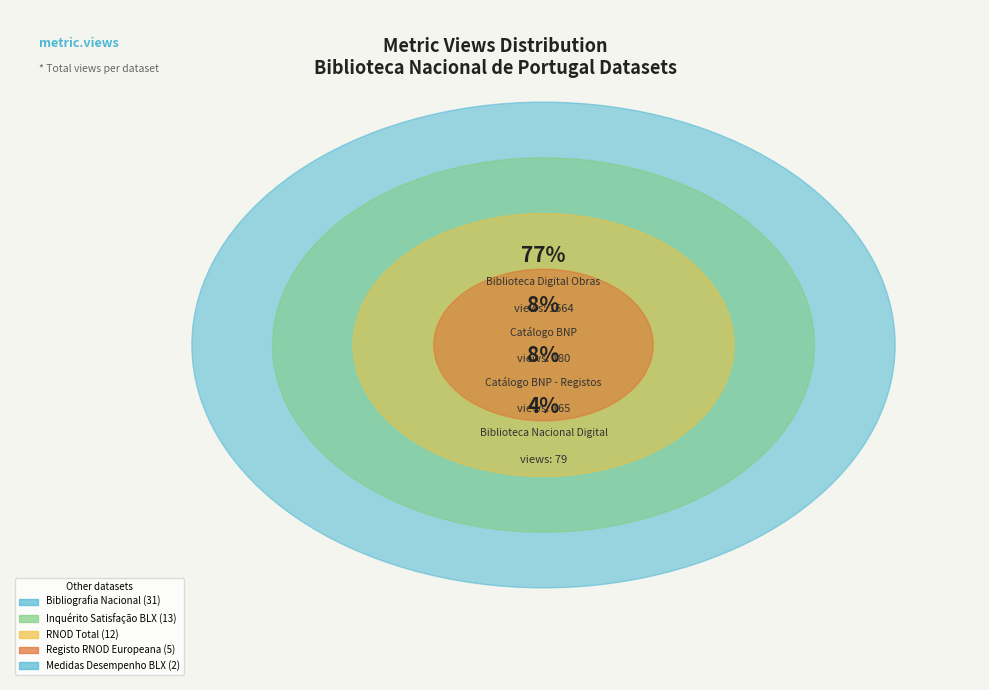

Is there any slice that represents more than half of the pie?

Yes